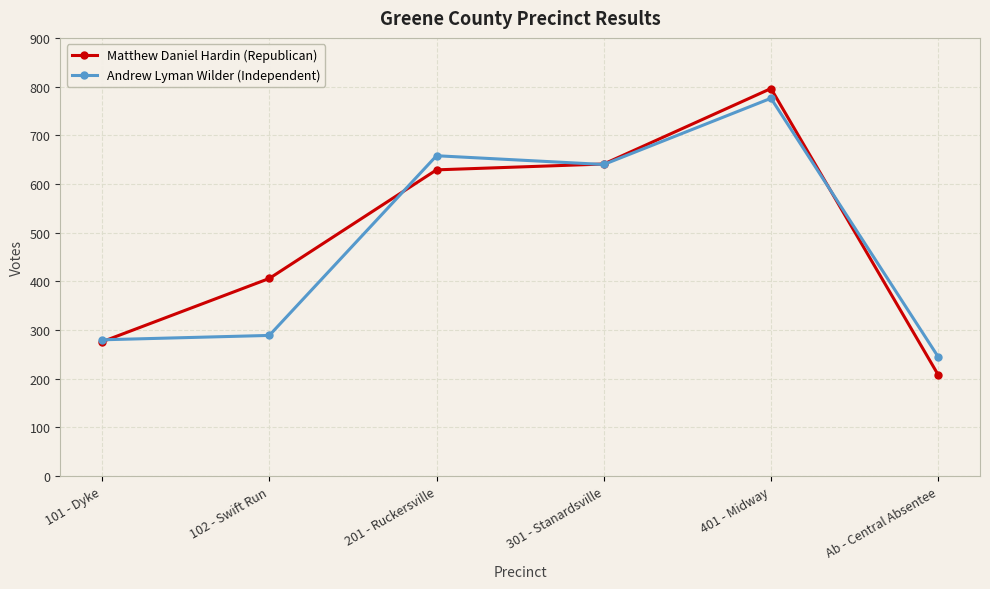

What is the label of the 1st point from the right?

Ab - Central Absentee